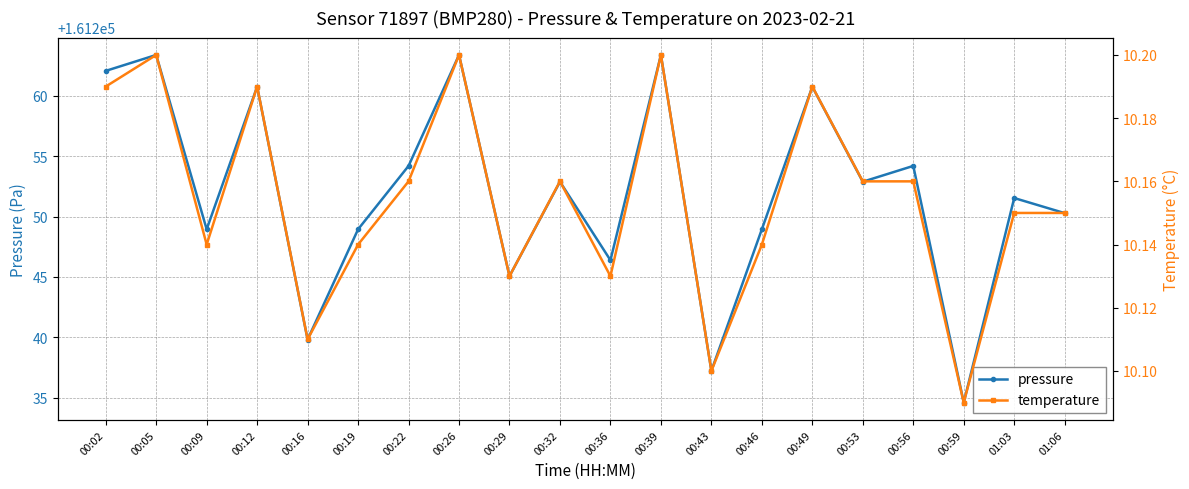

What is the lowest value of the temperature series?

10.1